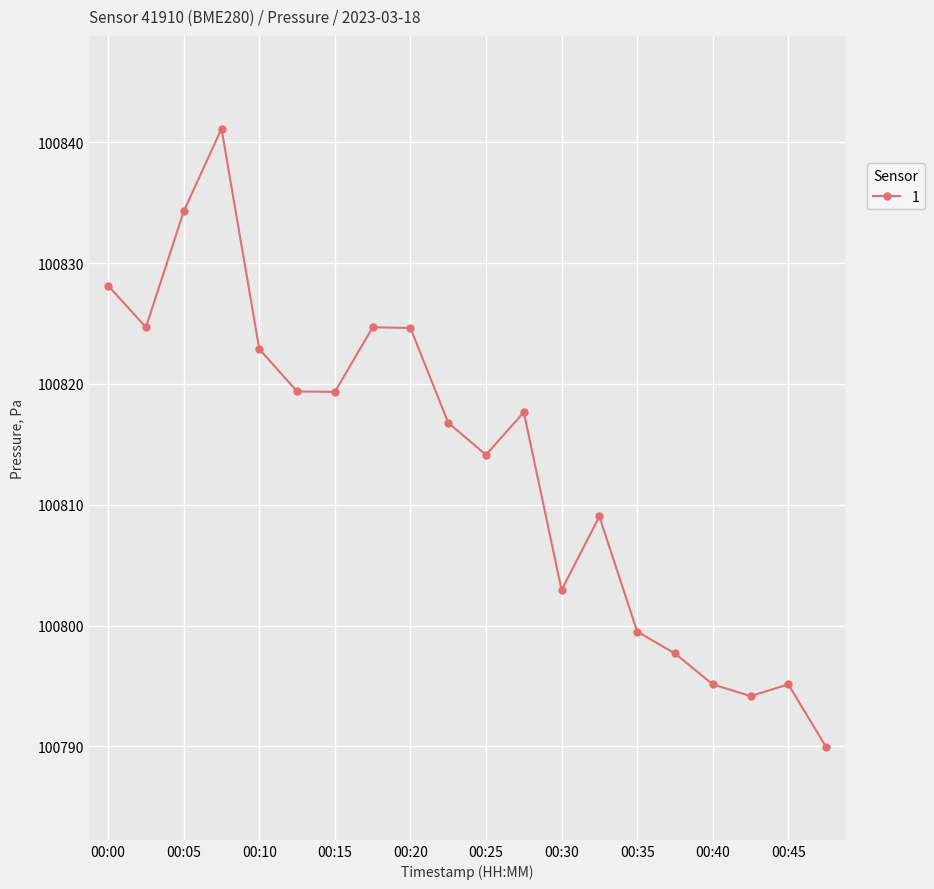

What is the greatest value displayed?

100841.1